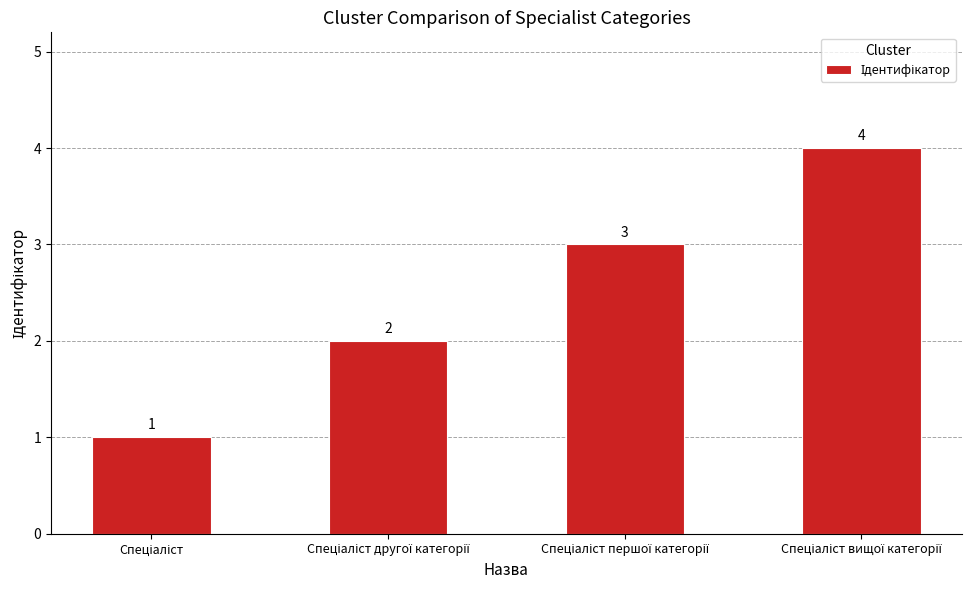

What is the difference between the maximum and minimum values?

3